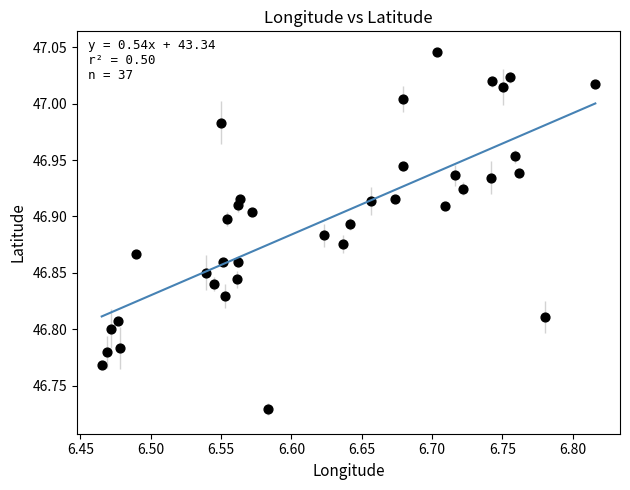

What is the range of Y values (max minus min)?

0.3